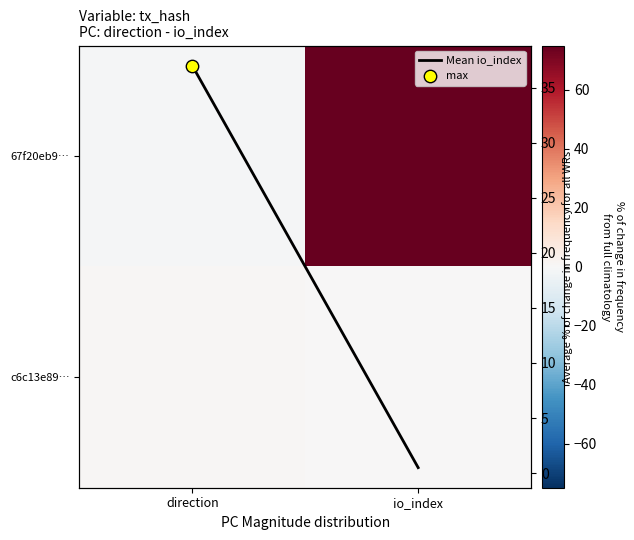

At which label does c6c13e89… reach its peak?

direction